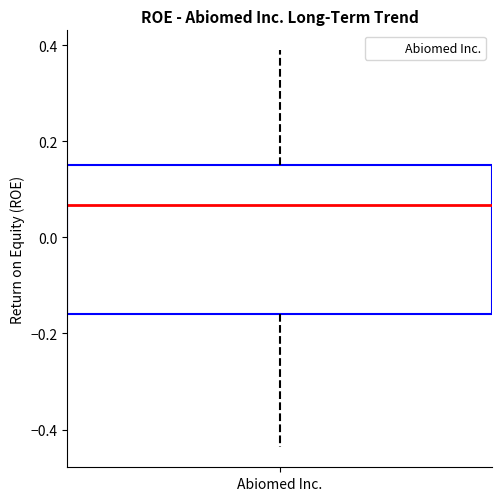

Read this box plot against the y-axis: the position of the median line, the range covered by the box, and the ends of both whiskers. The values are not printed on the chart, so give them approximately, as read against the axis.

median 0.06, box -0.16 to 0.16, whiskers -0.44 to 0.38